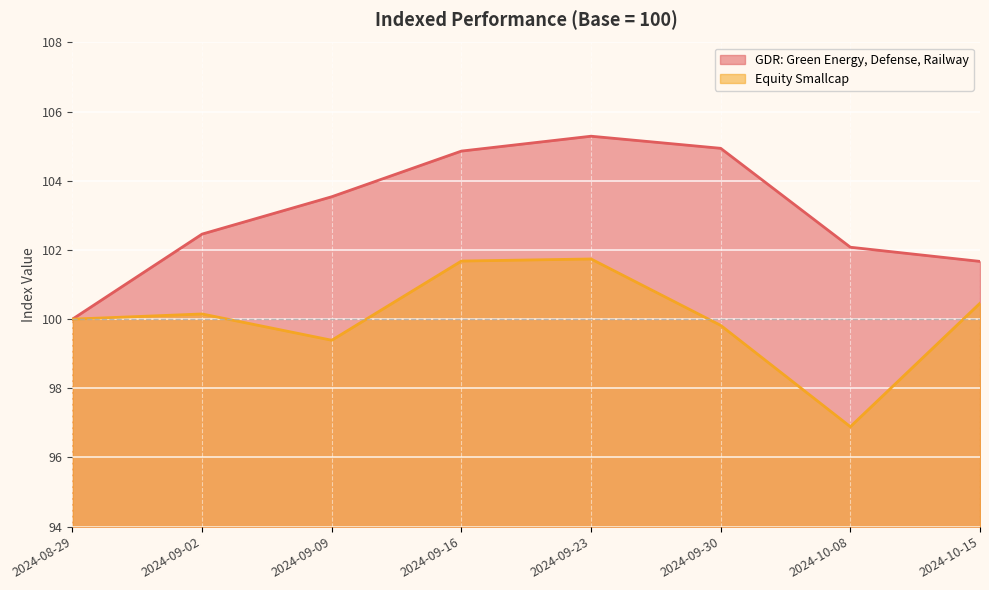

Rank the series by their maximum value, from lowest to highest.

Equity Smallcap, GDR: Green Energy, Defense, Railway